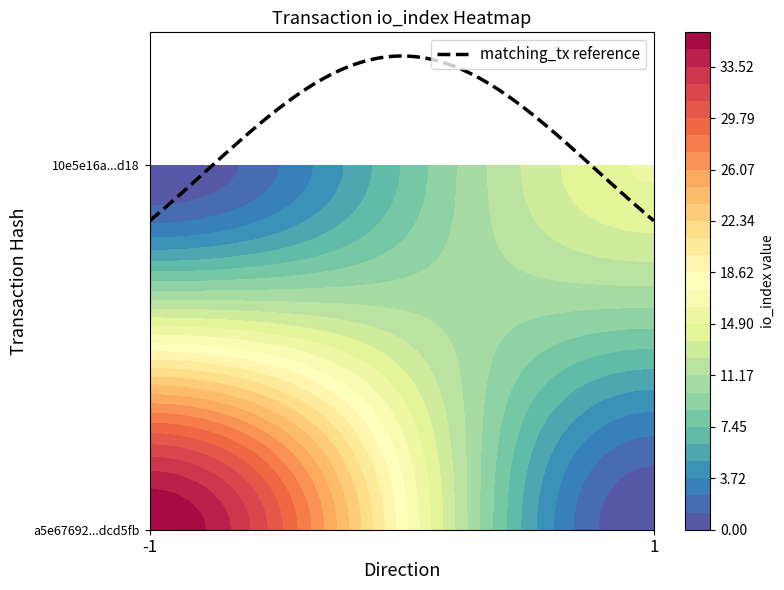

Rank the series by their maximum value, from highest to lowest.

a5e67692a332a49d719b7637568794886dcd5fb, 10e5e16a019194561eb511deac9988eb2a22d18